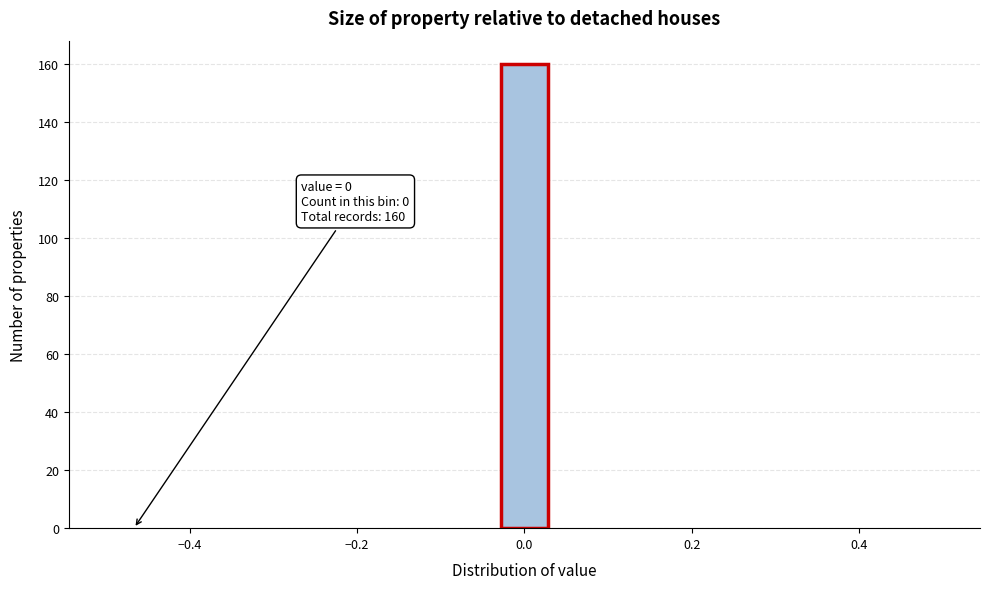

Around what value on the x-axis is the tallest bar? Give the approximate position of its centre, as read against the axis.

0.00